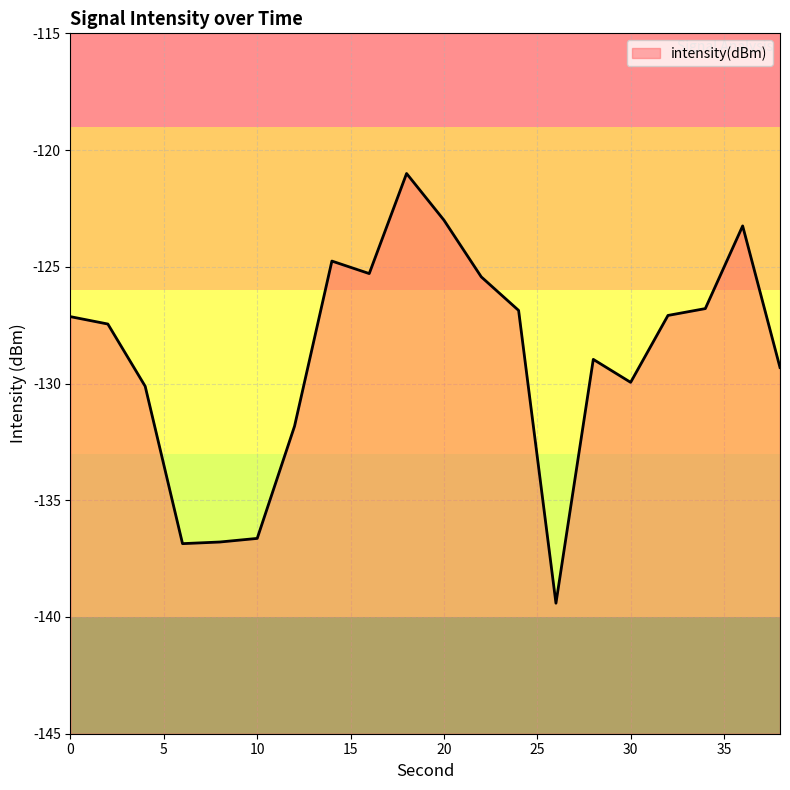

What is the difference between the second highest and second lowest values?

13.9